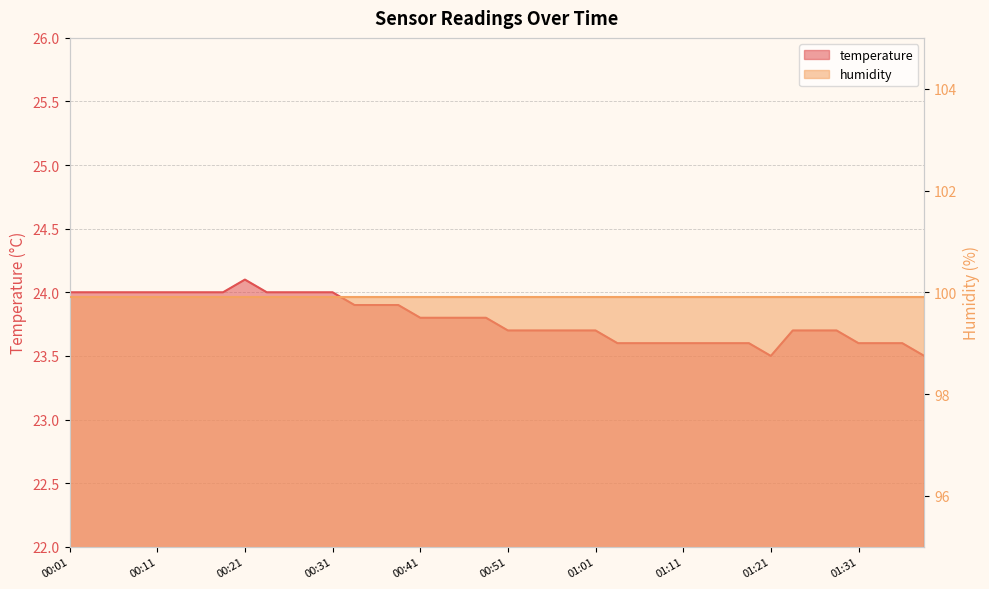

Is it true that the value at 01:31 is 23.6?

True